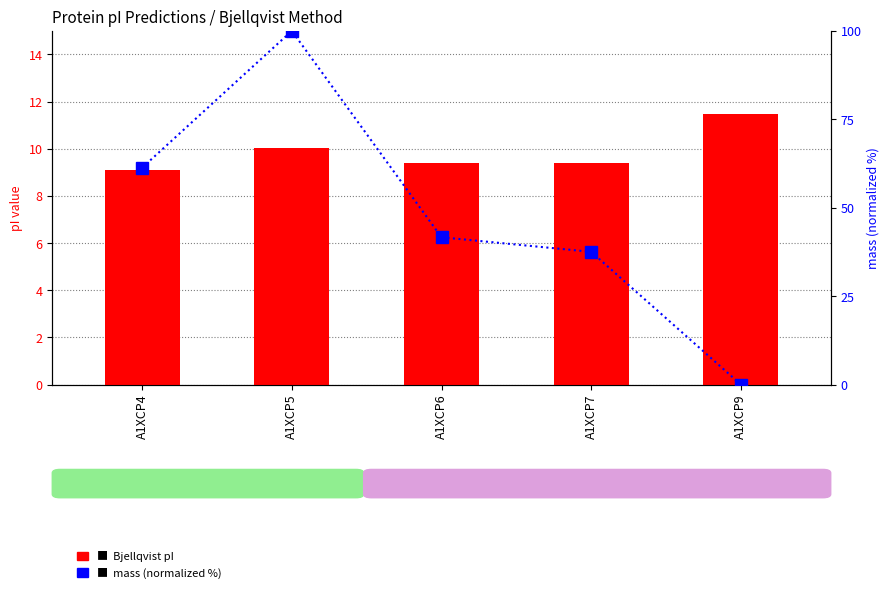

What is the difference between the Bjellqvist pI values at A1XCP5 and A1XCP6?

0.6